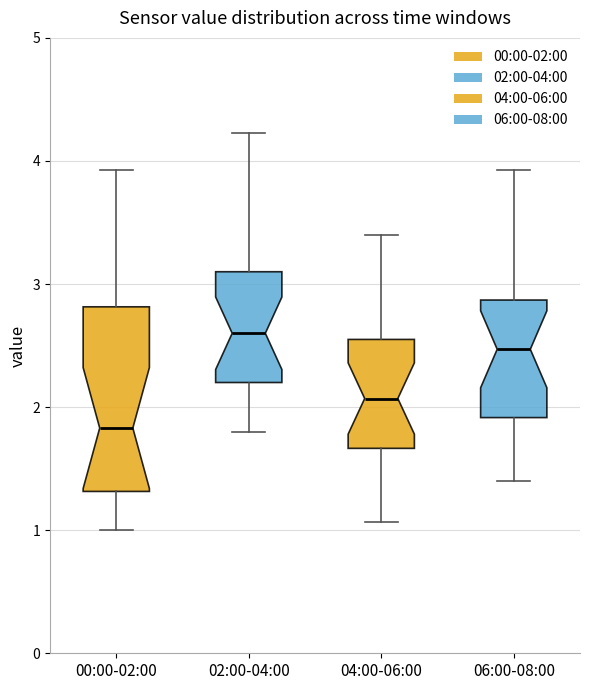

Reading left to right, read every box against the y-axis: the position of its median line, the range the box covers, and the ends of its whiskers. The values are not printed on the chart, so give them approximately, as read against the axis.

00:00-02:00: median 1.8, box 1.3 to 2.8, whiskers 1.0 to 3.9
02:00-04:00: median 2.6, box 2.2 to 3.1, whiskers 1.8 to 4.2
04:00-06:00: median 2.1, box 1.7 to 2.6, whiskers 1.1 to 3.4
06:00-08:00: median 2.5, box 1.9 to 2.9, whiskers 1.4 to 3.9